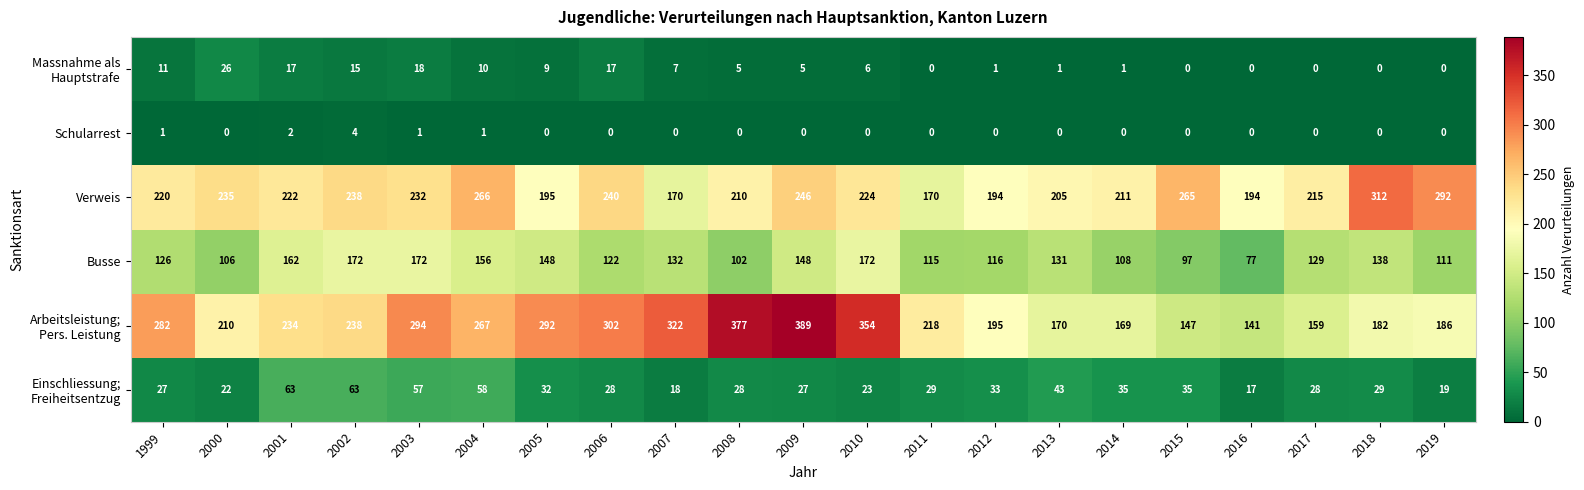

What is the total value across all series at 2008?

722